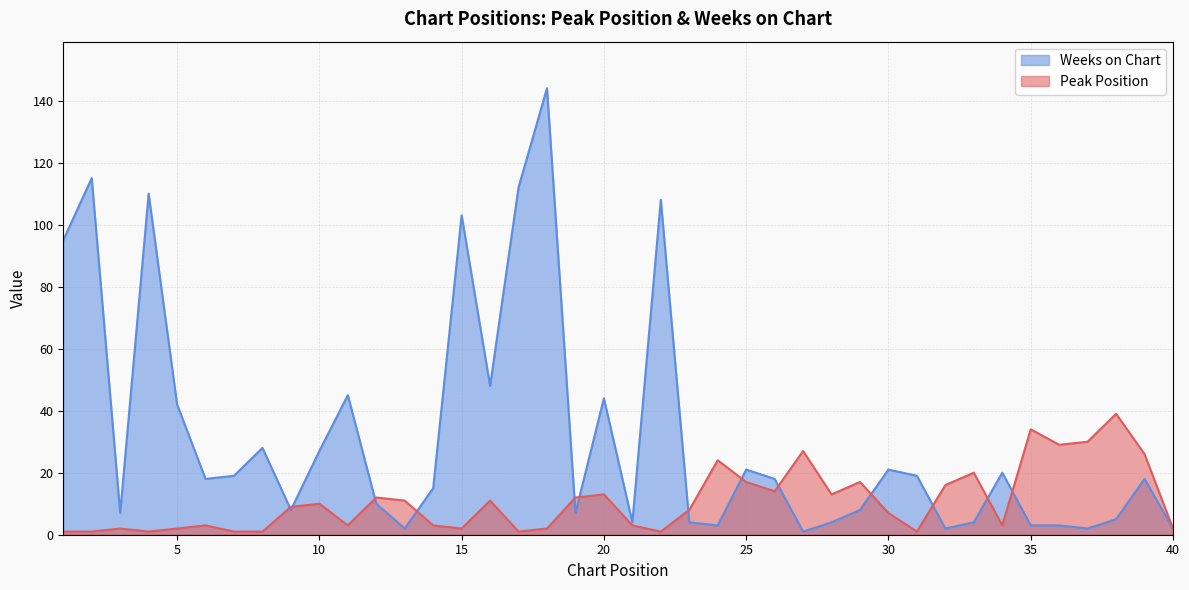

At which category does Peak Position reach its first local peak?

3